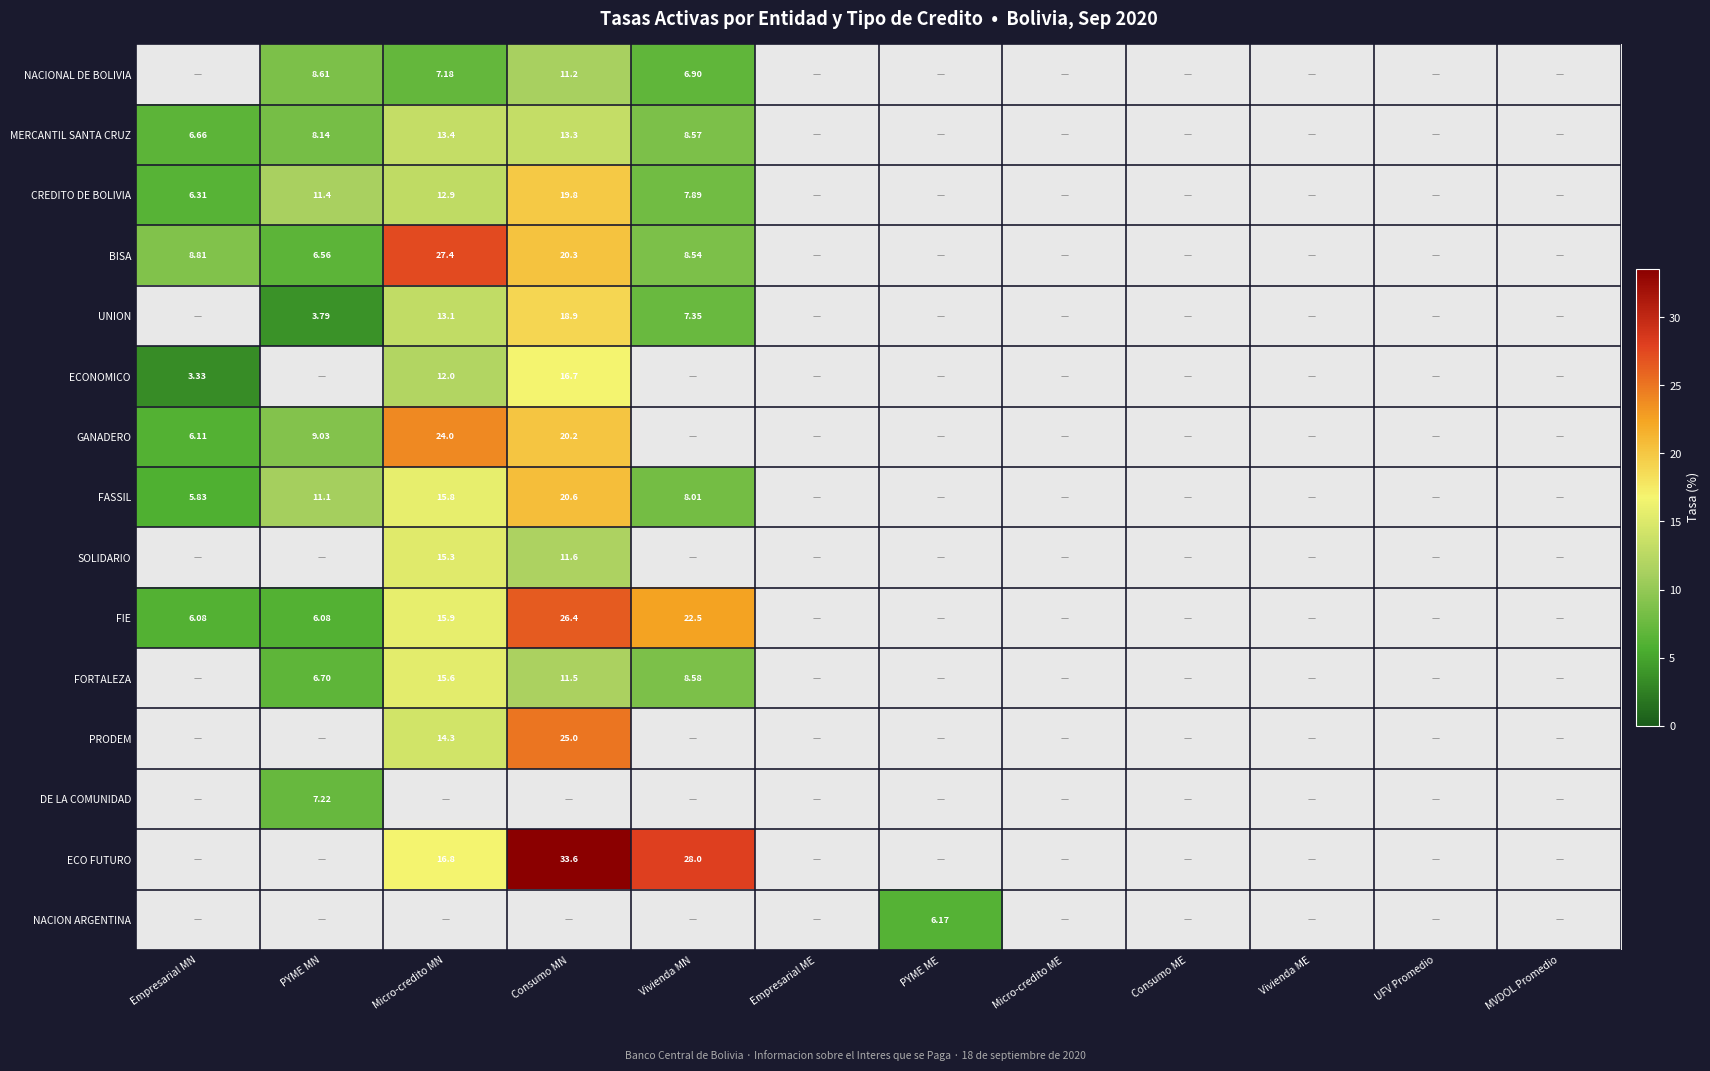

Is the value of BISA at Consumo MN greater than the value of NACIONAL DE BOLIVIA at PYME MN?

Yes